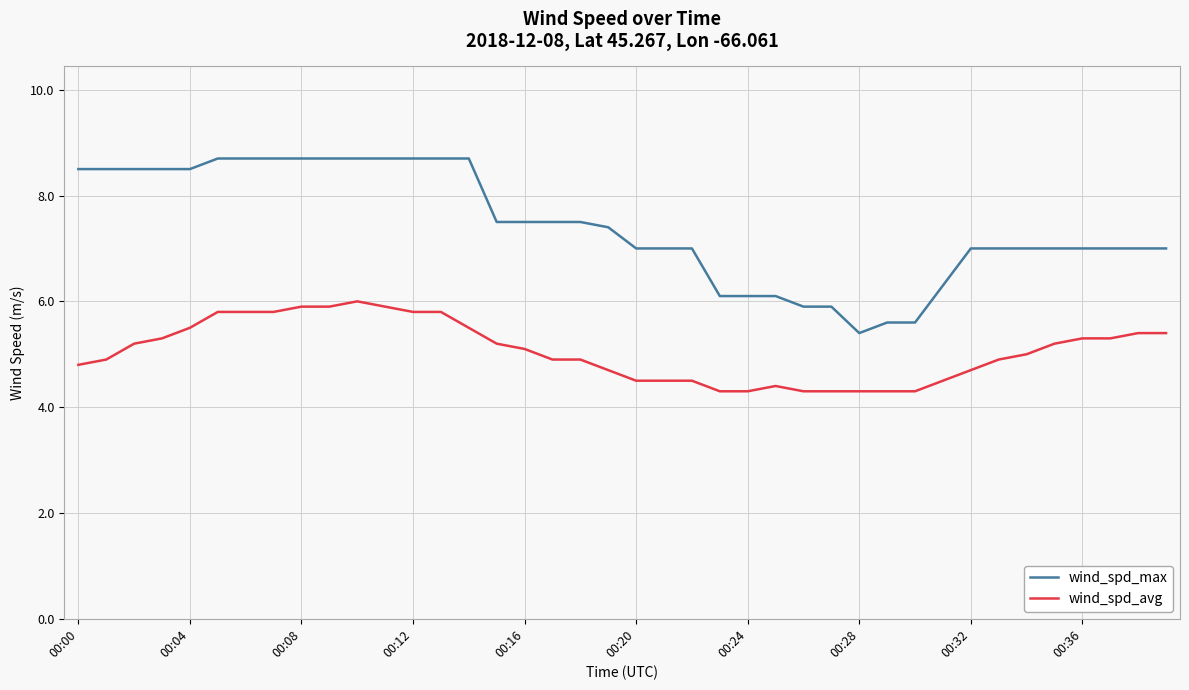

Does the chart display data point markers on the line(s)?

No